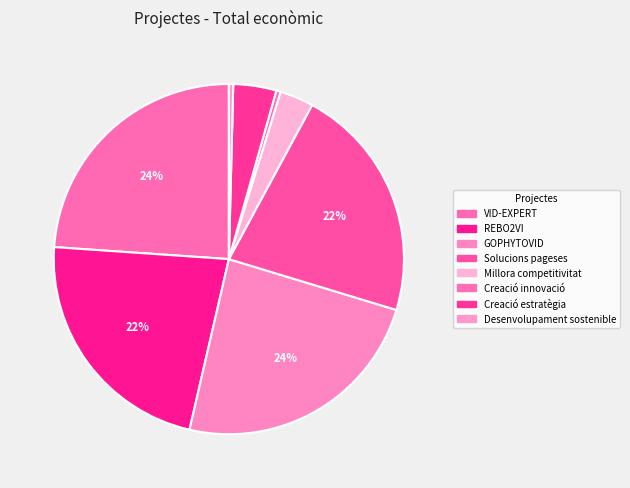

What percentage is NOT represented by REBO2VI?

77.5%